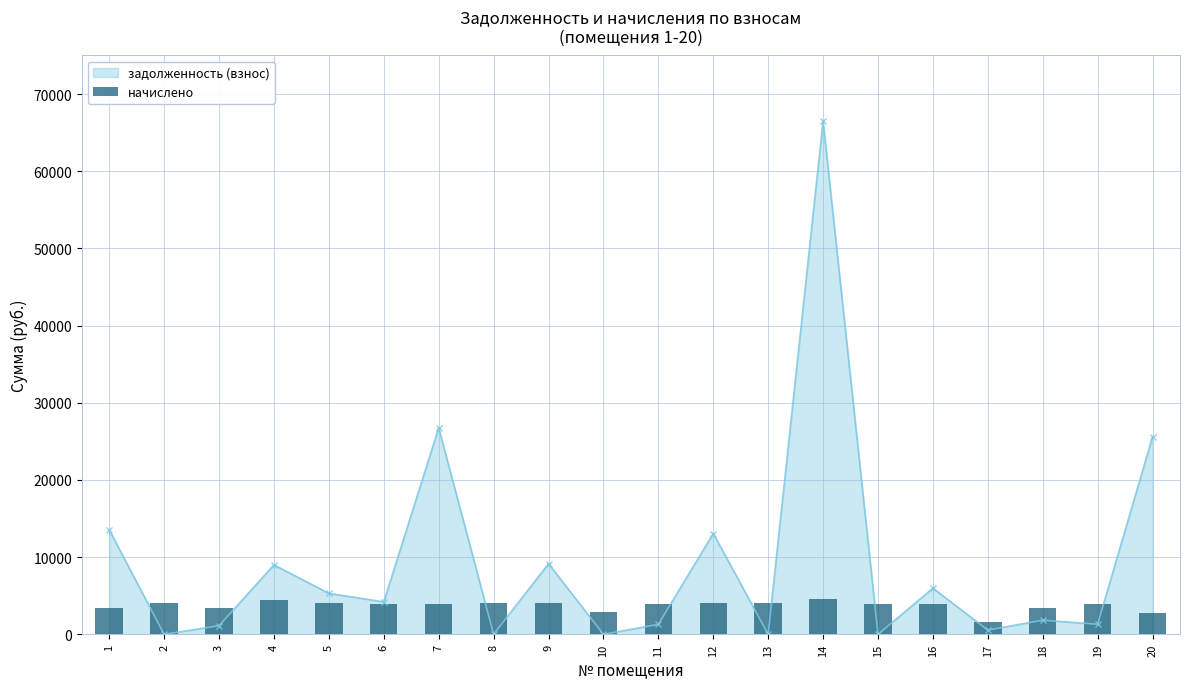

What is the difference between the second highest and second lowest values?

1743.9